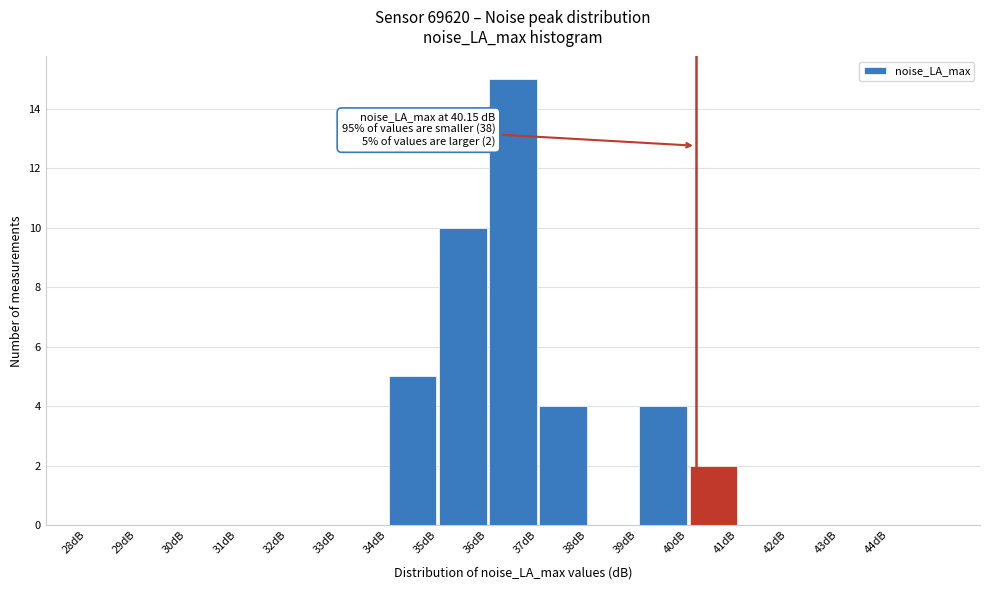

Which range on the x-axis has the tallest bar?

36 to 37